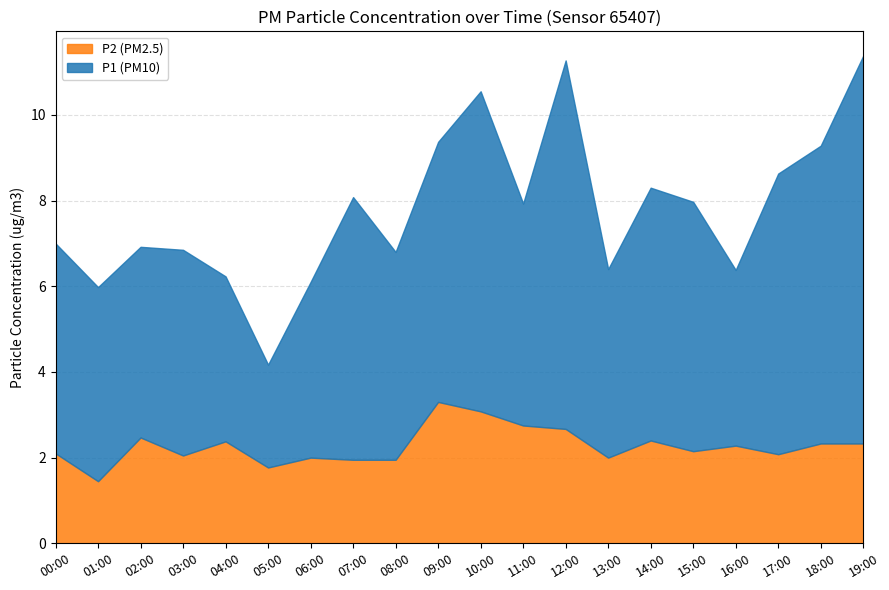

Where is the first local minimum for P2?

01:00